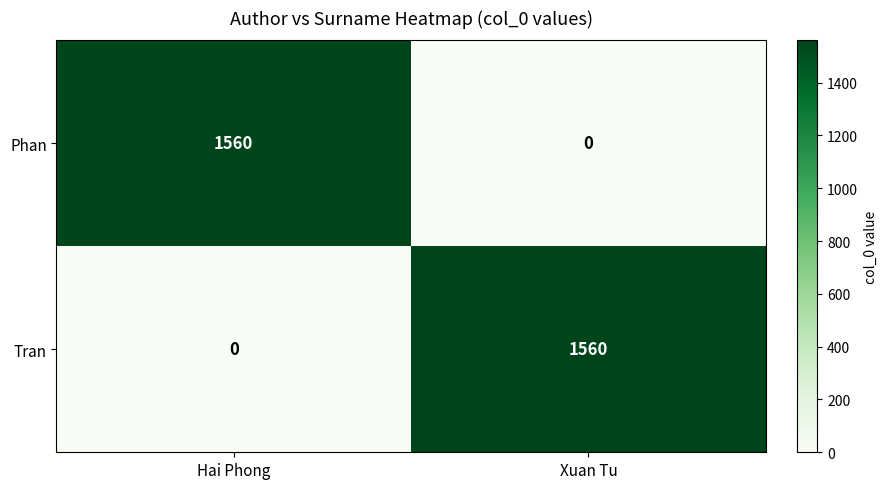

At which label is Tran closest to 780?

Hai Phong